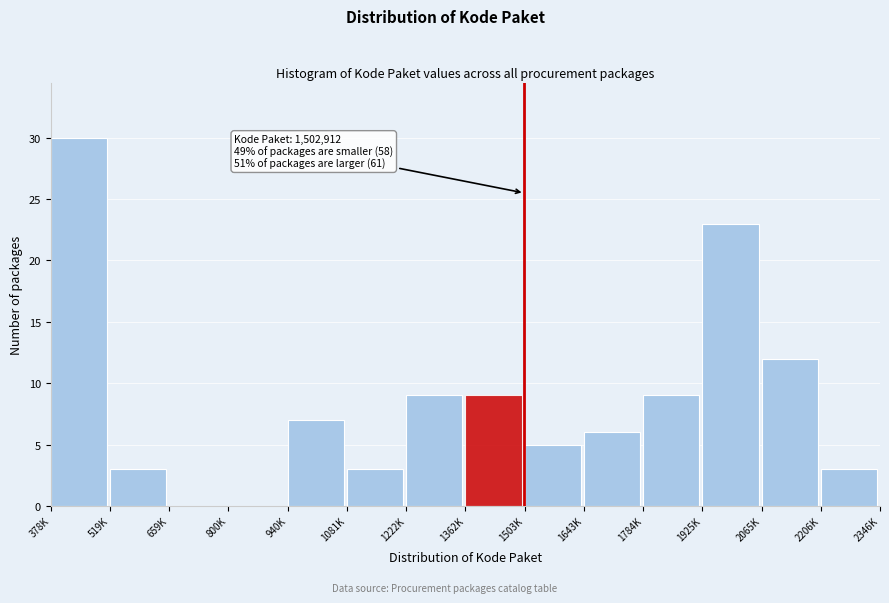

What is the sum of all values?

119